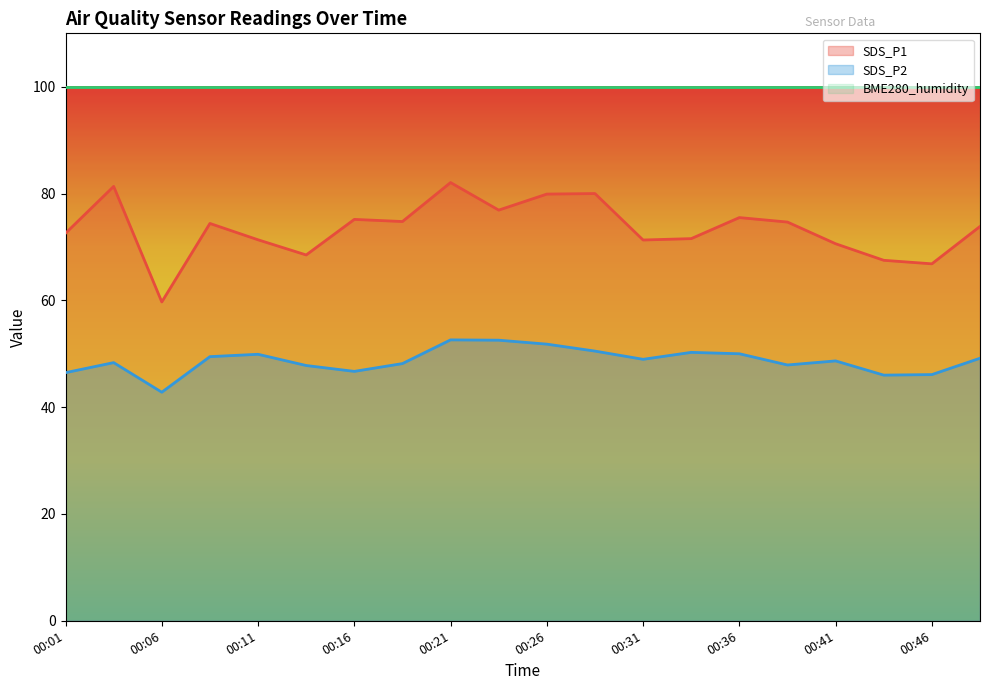

True or false: SDS_P2 and SDS_P1 cross at least once.

False